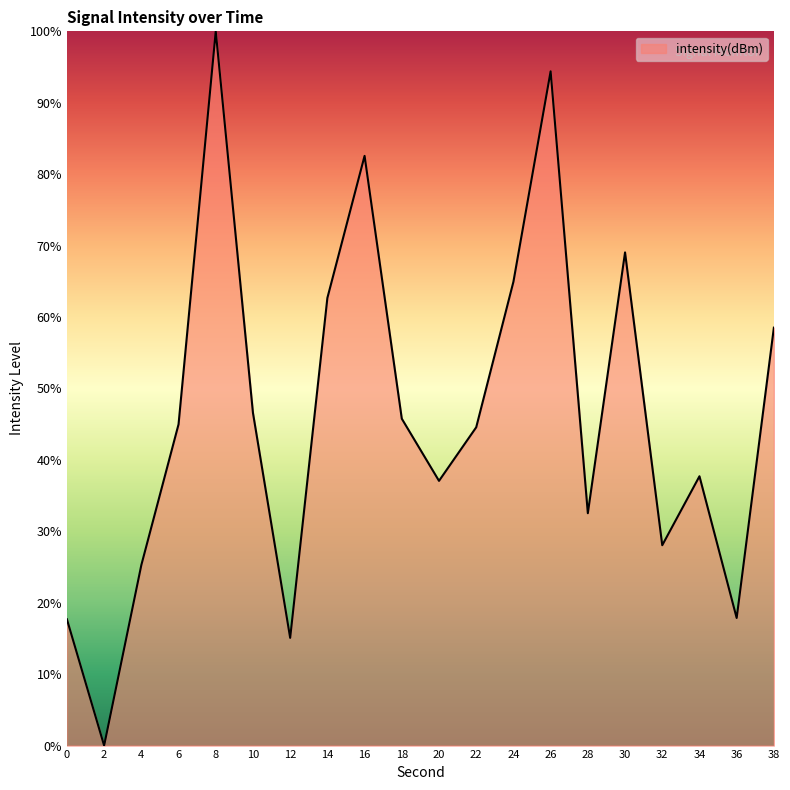

How many categories are shown in the chart?

20